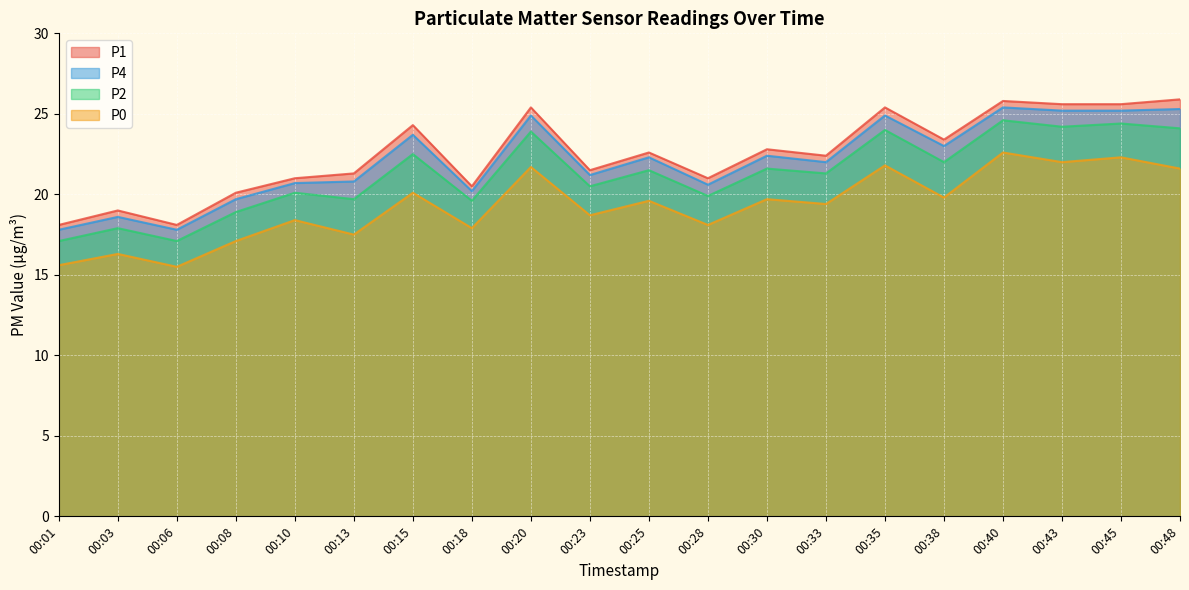

Which series has the largest range (max minus min)?

P1